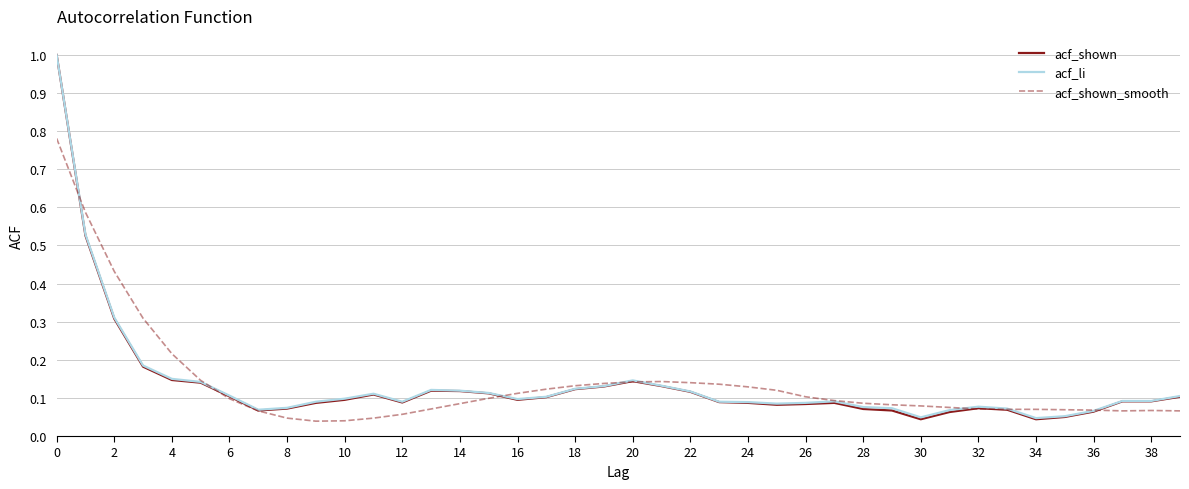

What is the maximum value shown in the chart?

1.0